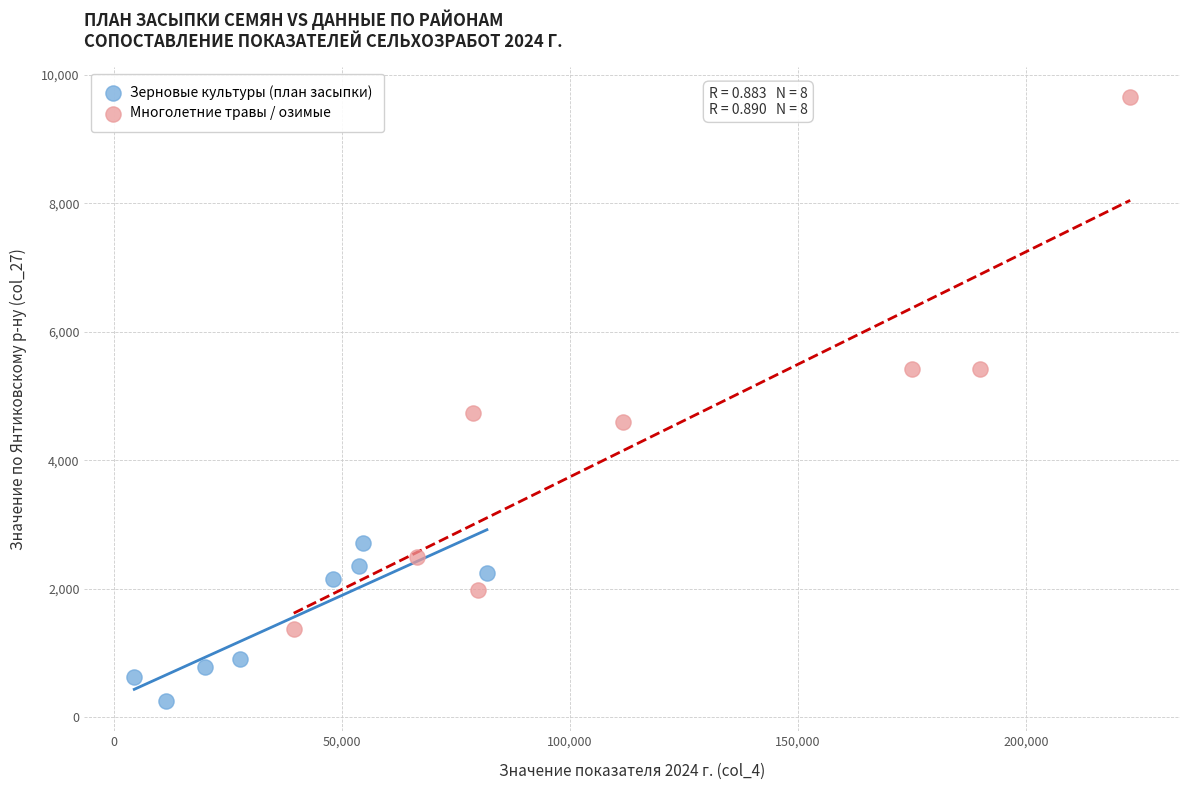

Which series contains the highest Y value?

Многолетние травы / озимые